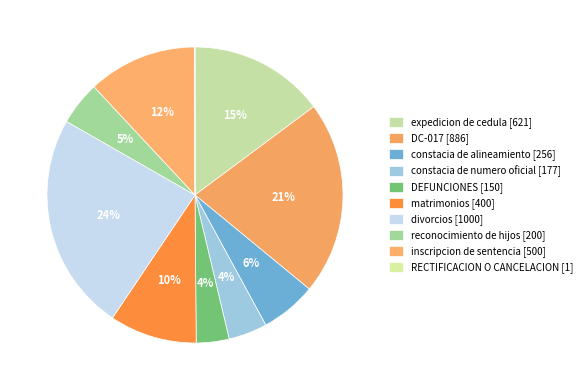

Which has a higher value, divorcios [1000] or expedicion de cedula [621]?

divorcios [1000]